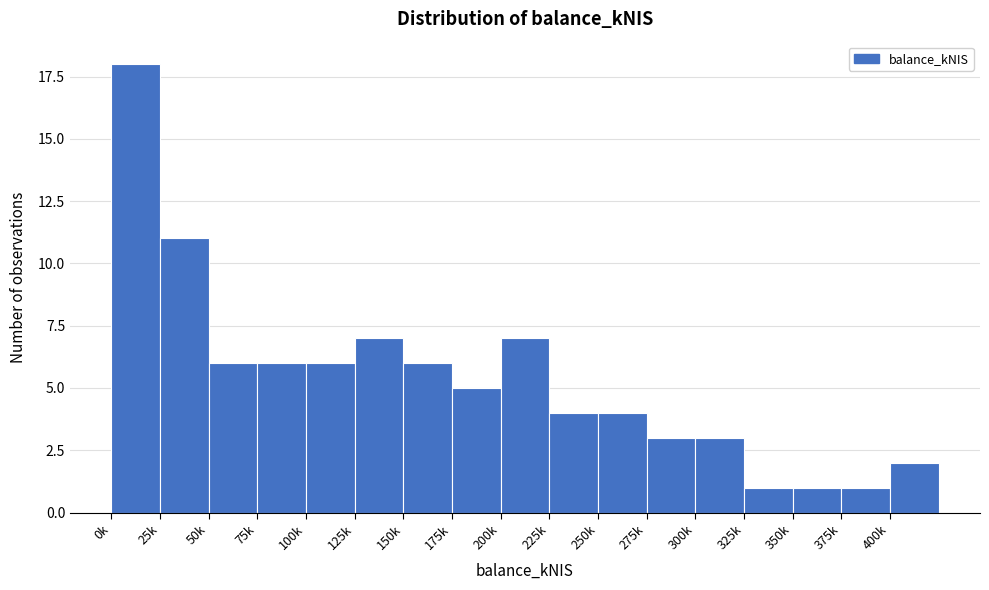

Reading left to right, extract all data points from this chart.

18	11	6	6	6	7	6	5	7	4	4	3	3	1	1	1	2